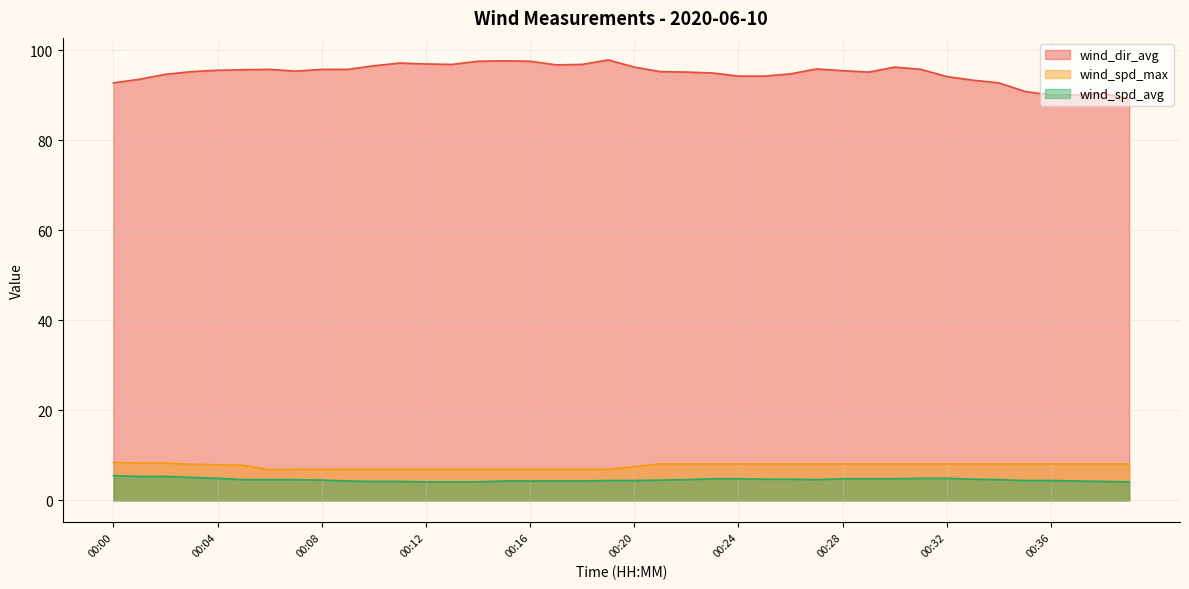

In wind_spd_max, how many points are lower than both neighbors (excluding endpoints)?

1